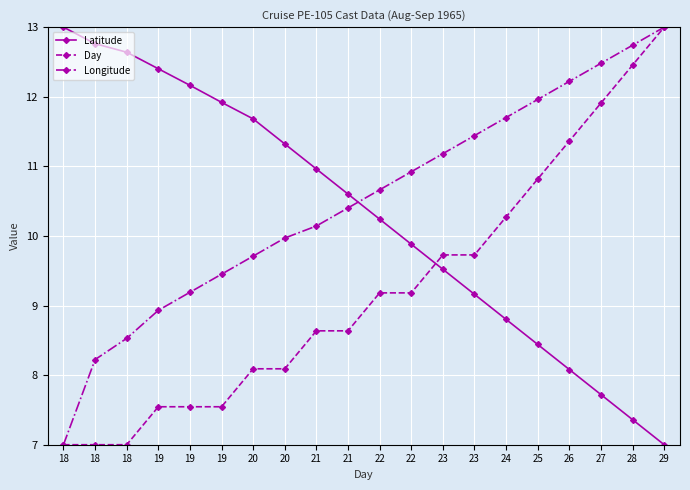

True or false: Longitude has a value of 8.2 at 18.

True